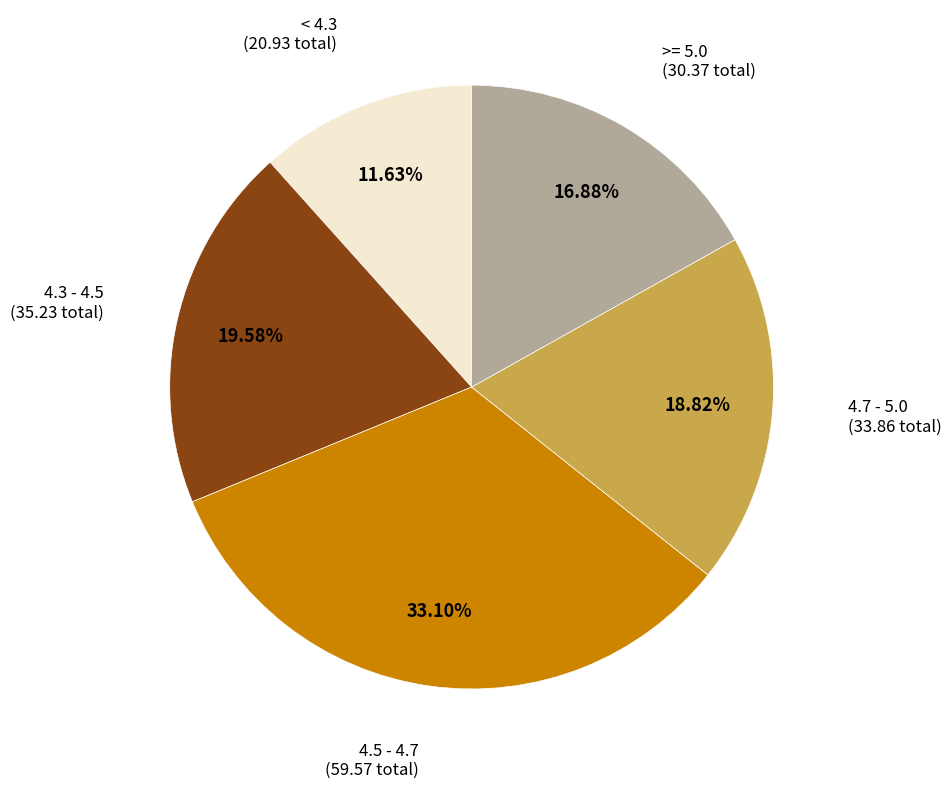

Is there any slice that represents more than half of the pie?

No